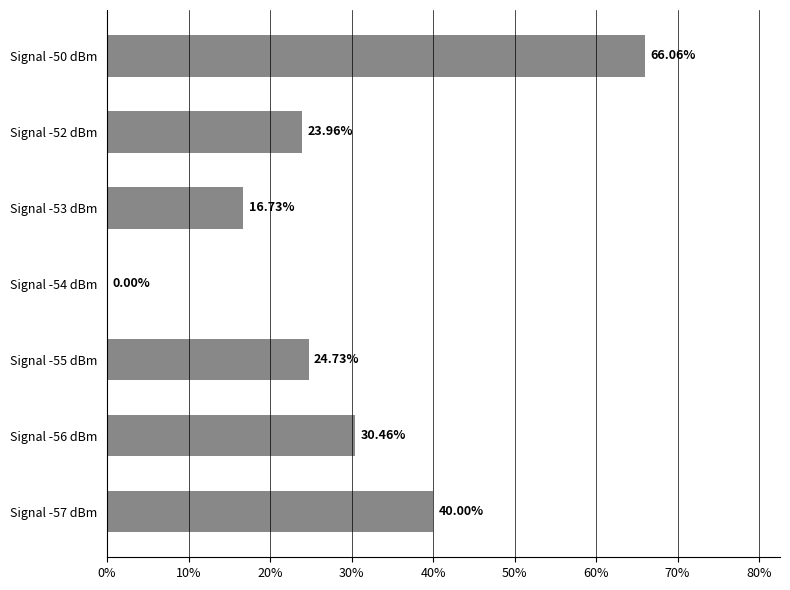

What is the sum of all values?

201.9